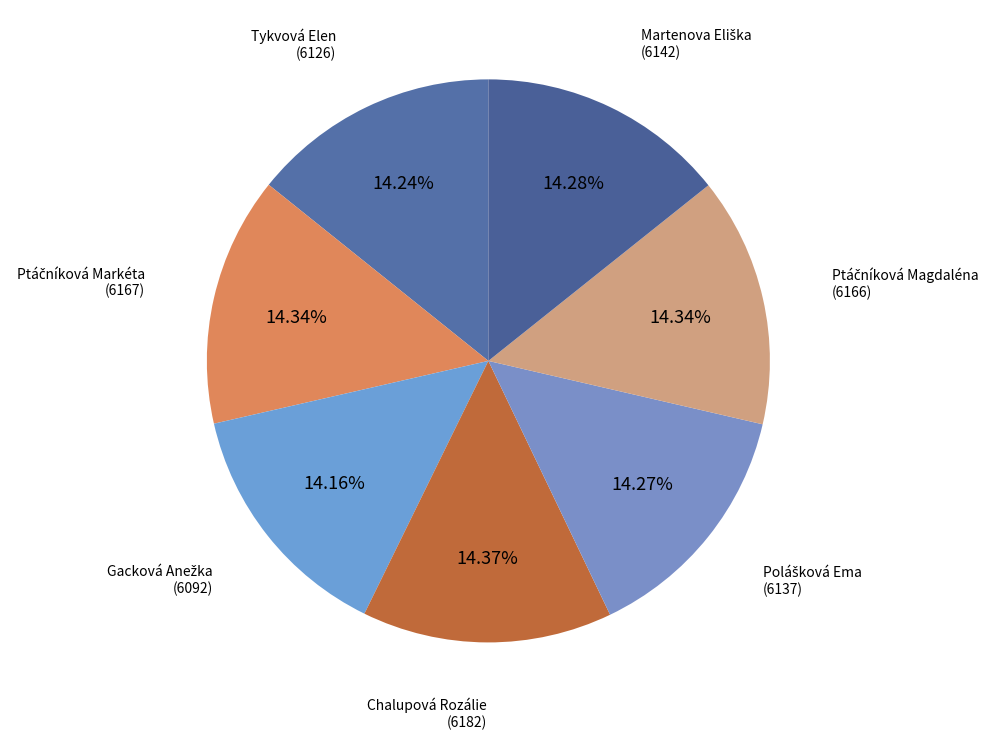

How many slices are in this pie chart?

7